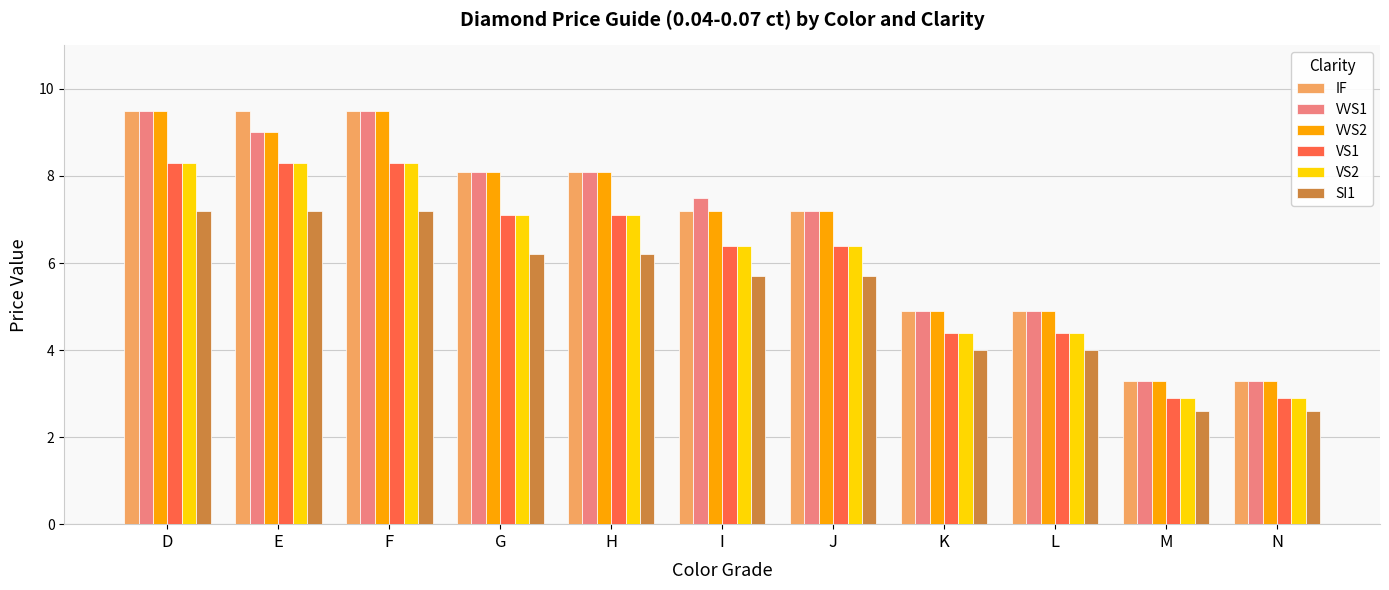

Reading left to right, list all the values displayed in this chart.

IF: D=9.5	E=9.5	F=9.5	G=8.1	H=8.1	I=7.2	J=7.2	K=4.9	L=4.9	M=3.3	N=3.3
VVS1: D=9.5	E=9.0	F=9.5	G=8.1	H=8.1	I=7.5	J=7.2	K=4.9	L=4.9	M=3.3	N=3.3
VVS2: D=9.5	E=9.0	F=9.5	G=8.1	H=8.1	I=7.2	J=7.2	K=4.9	L=4.9	M=3.3	N=3.3
VS1: D=8.3	E=8.3	F=8.3	G=7.1	H=7.1	I=6.4	J=6.4	K=4.4	L=4.4	M=2.9	N=2.9
VS2: D=8.3	E=8.3	F=8.3	G=7.1	H=7.1	I=6.4	J=6.4	K=4.4	L=4.4	M=2.9	N=2.9
SI1: D=7.2	E=7.2	F=7.2	G=6.2	H=6.2	I=5.7	J=5.7	K=4.0	L=4.0	M=2.6	N=2.6